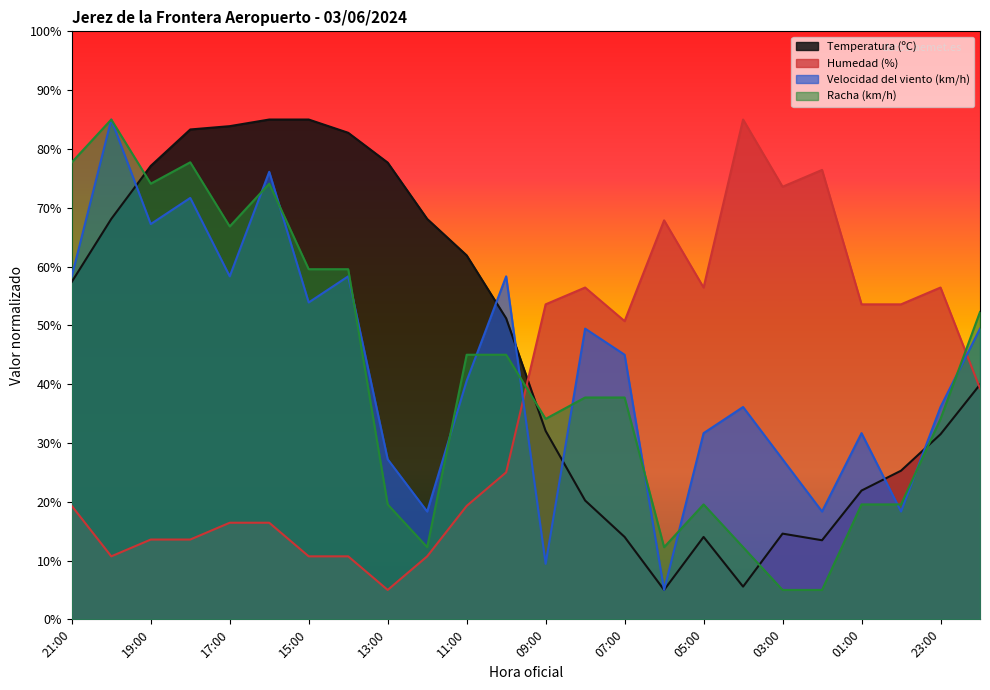

Is the value of Velocidad del viento (km/h) at 14:00 greater than the value of Temperatura (ºC) at 09:00?

Yes